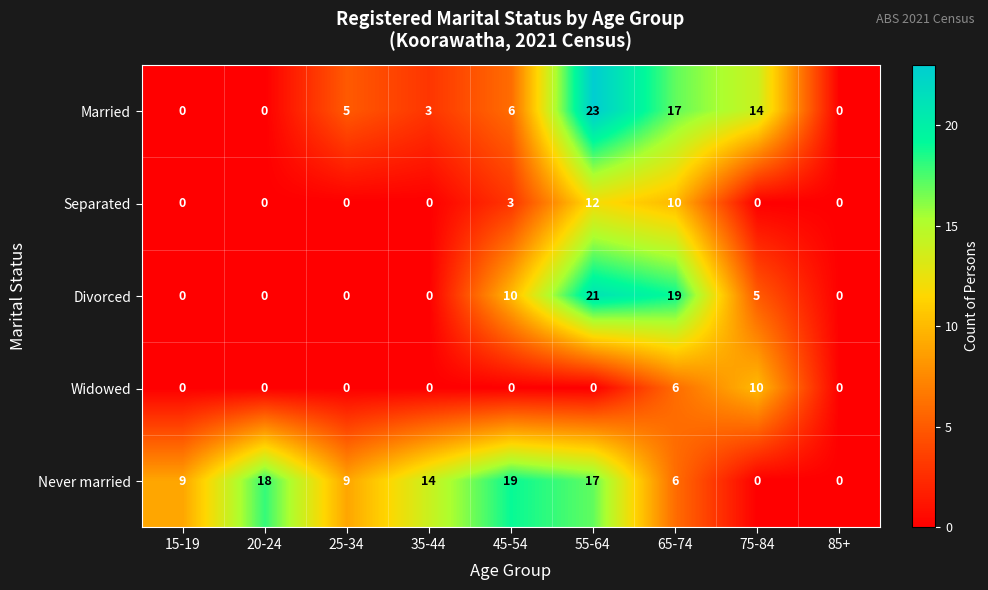

At which category does the chart reach its peak across all series?

55-64